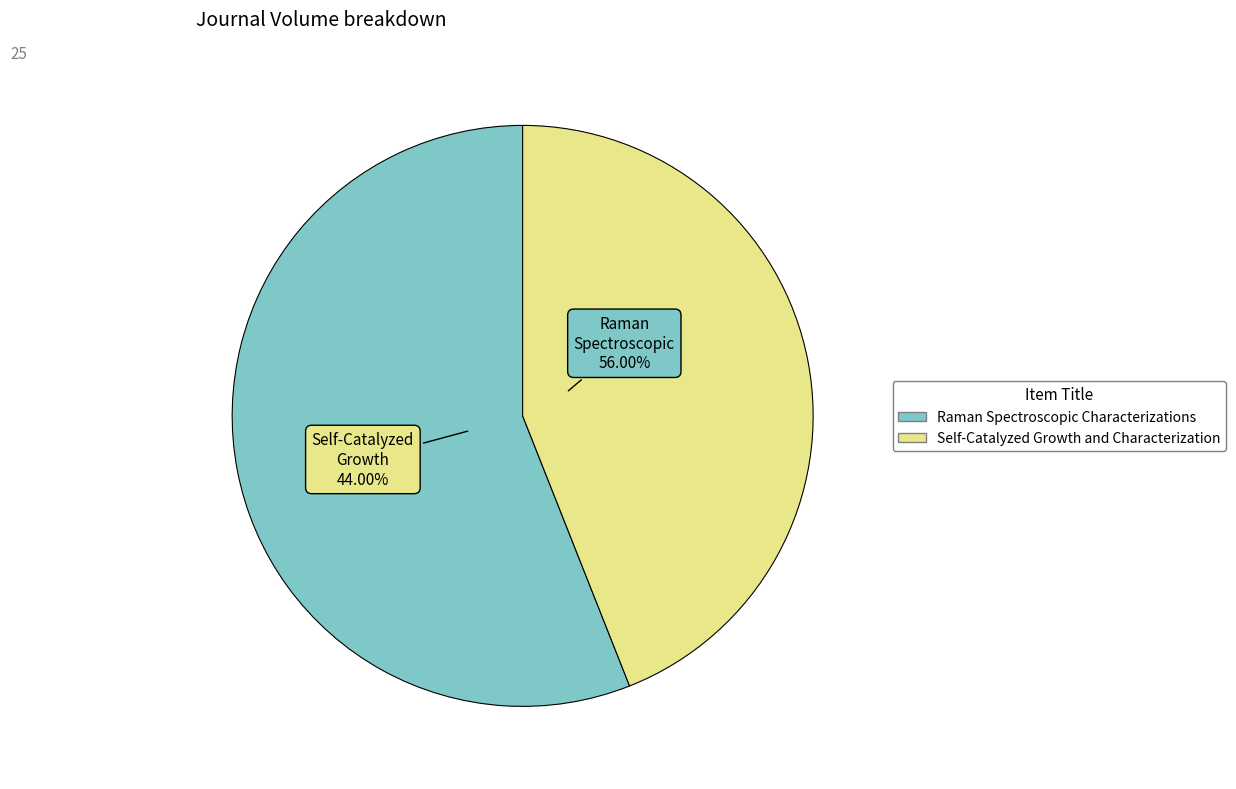

Which has a higher value, Raman Spectroscopic Characterizations or Self-Catalyzed Growth and Characterization?

Raman Spectroscopic Characterizations